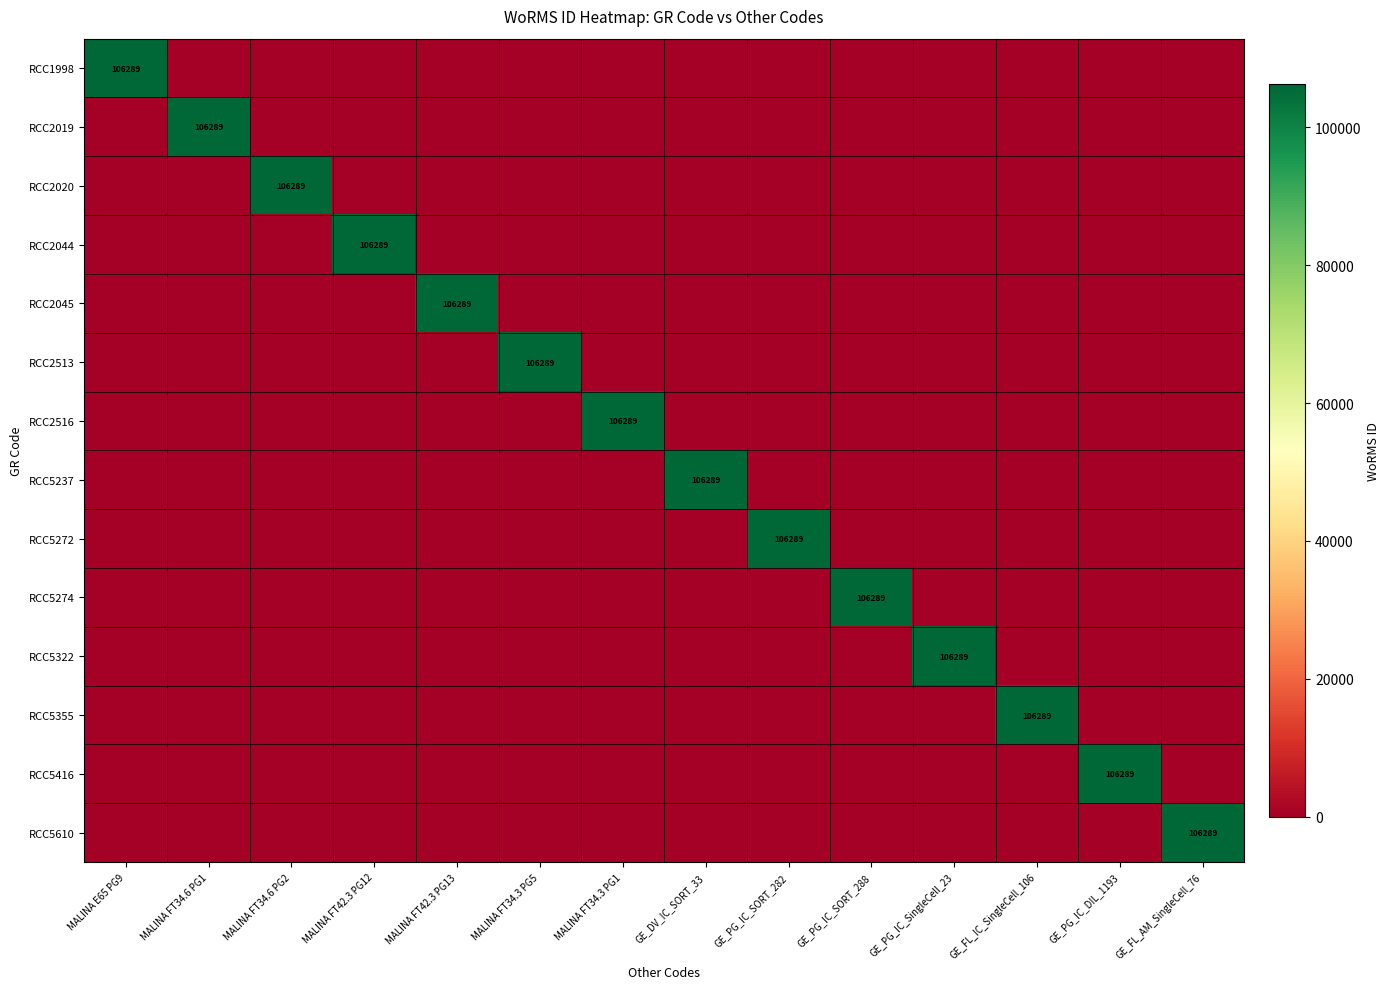

The value of RCC2044 at MALINA FT42.3 PG12 is 106289. True or false?

True